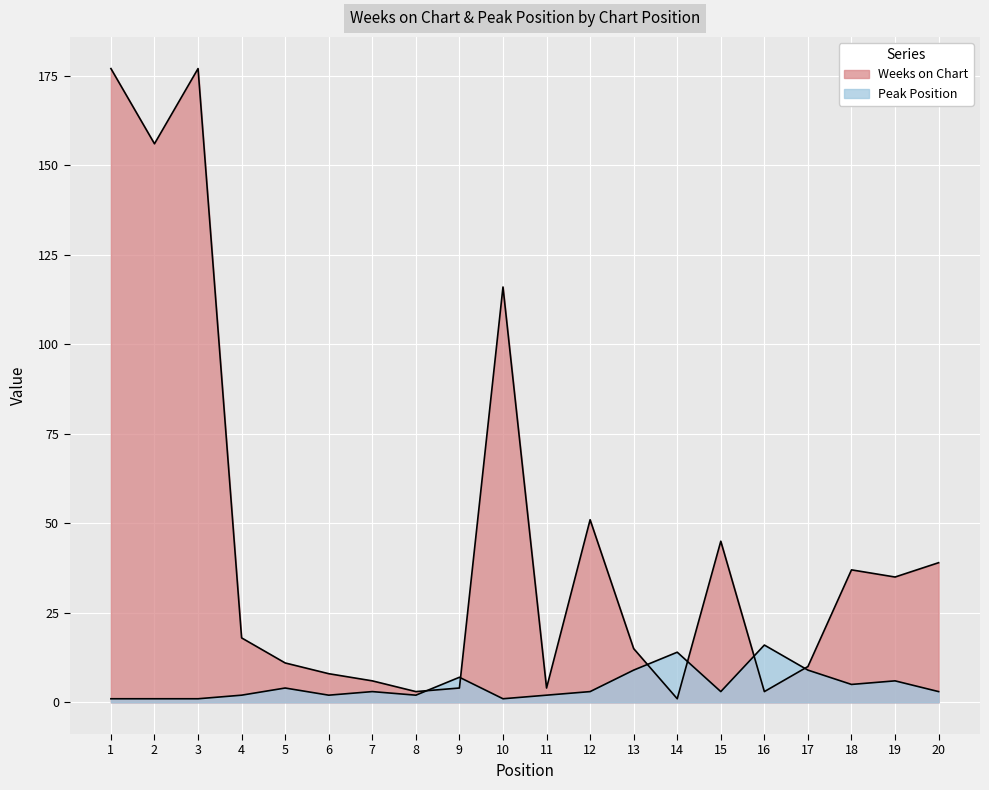

What is the total value across all series at 20?

42